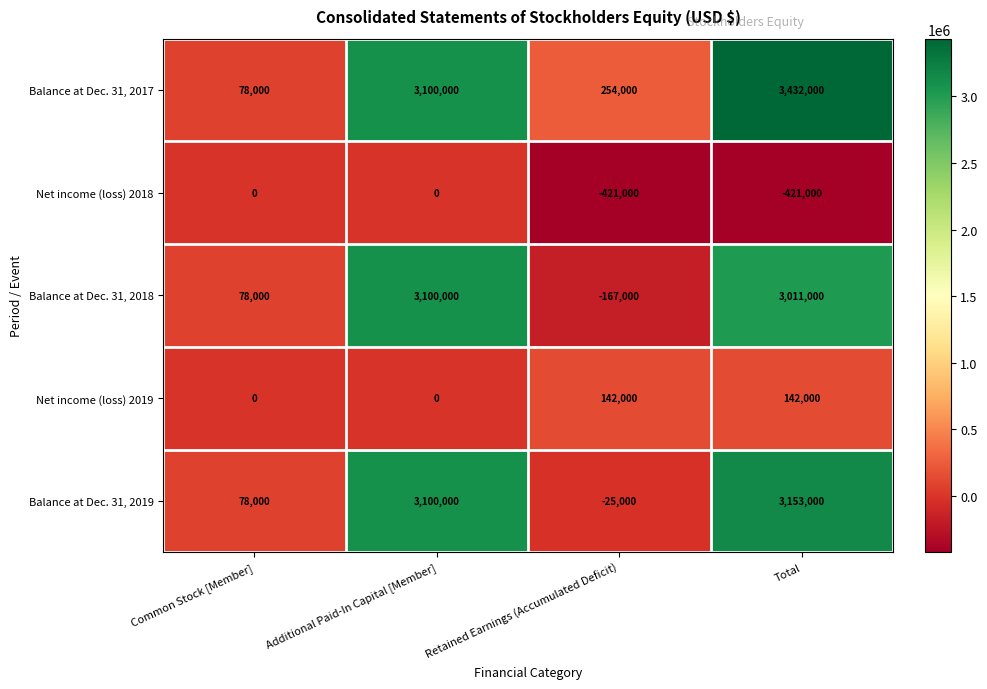

Which series changed the most between Common Stock [Member] and Retained Earnings (Accumulated Deficit)?

Net income (loss) 2018